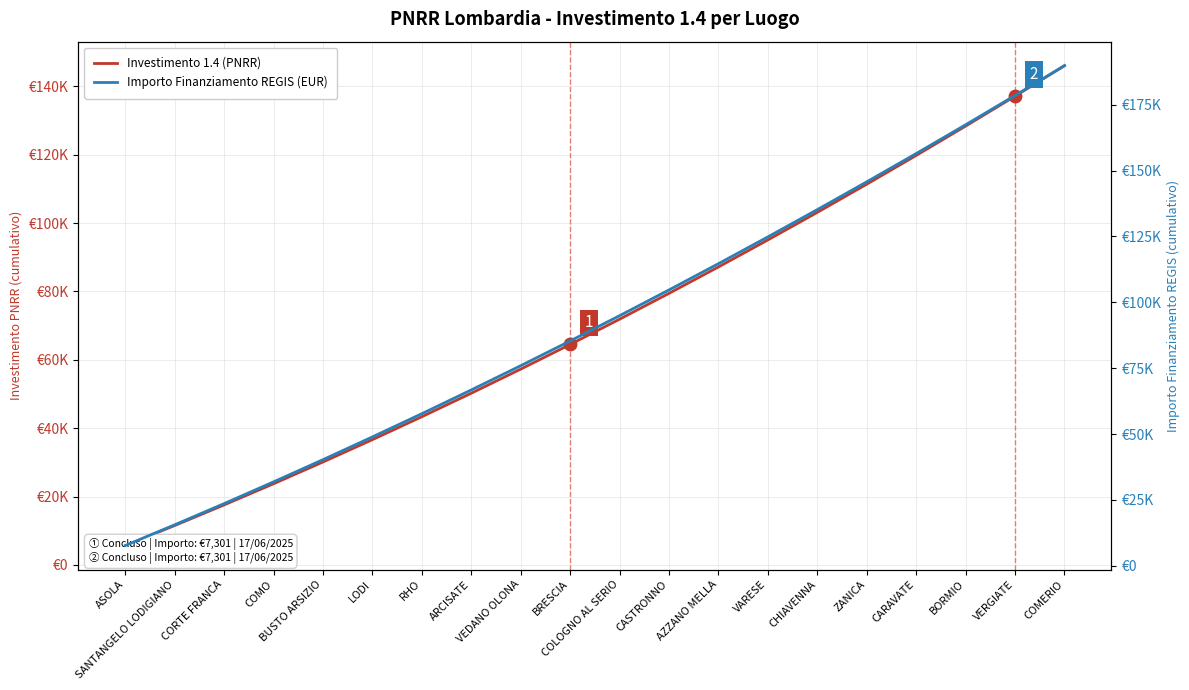

At which category is the sum across all series the highest?

COMERIO